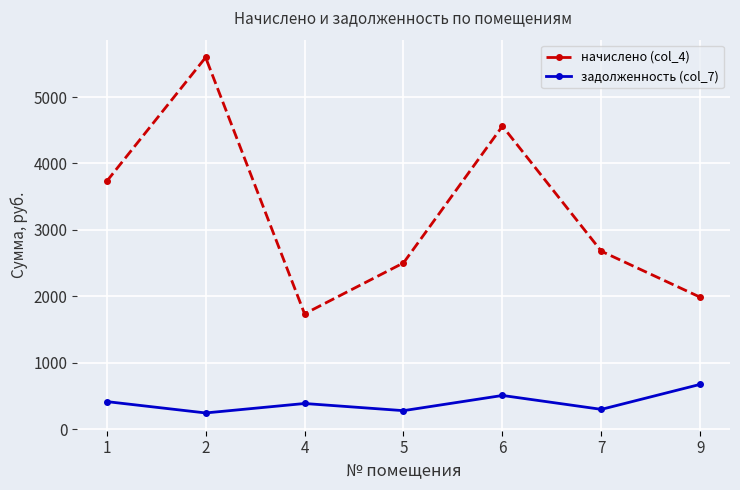

Which series changed the most between 1 and 9?

начислено (col_4)